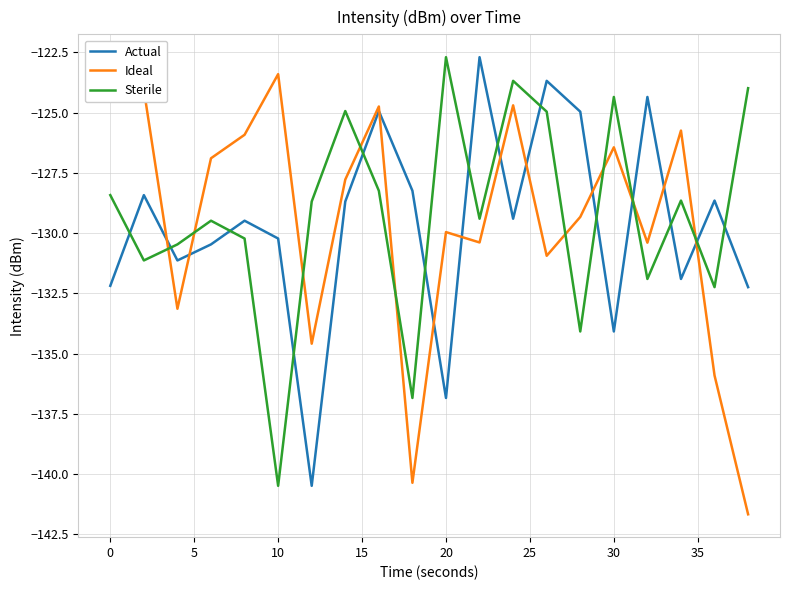

Is this an area chart (filled region under the line)?

No